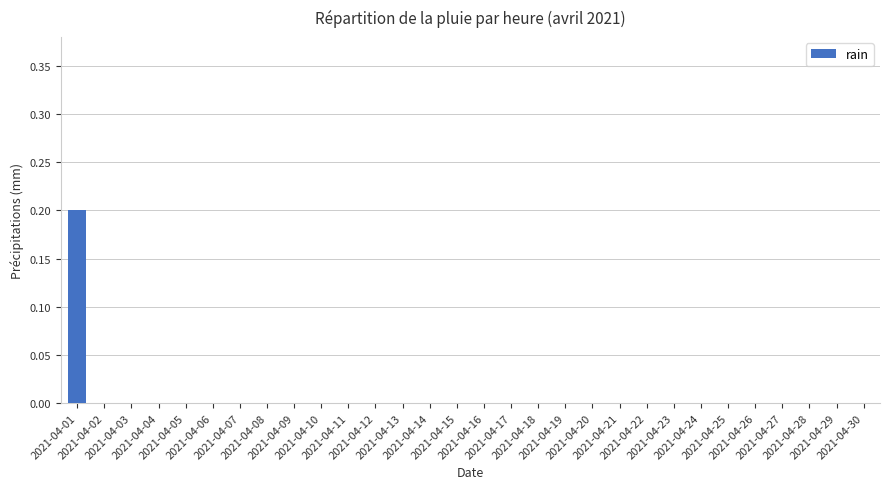

Read the value at 2021-04-01.

0.2